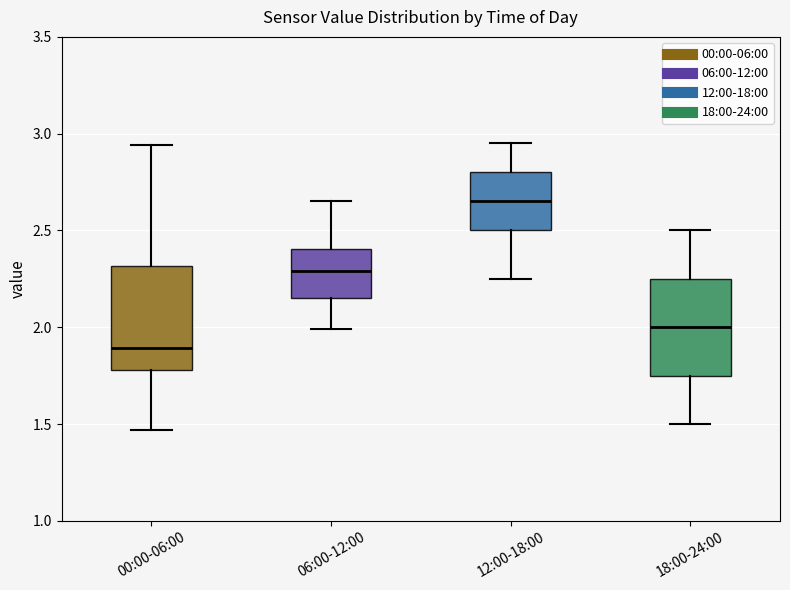

Reading left to right, transcribe this box plot: for each box, give where its median line is, the range the box spans, and where its two whiskers end, as read against the y-axis. The values are not printed on the chart, so give them approximately, as read against the axis.

00:00-06:00: median 1.90, box 1.80 to 2.30, whiskers 1.45 to 2.95
06:00-12:00: median 2.30, box 2.15 to 2.40, whiskers 2.00 to 2.65
12:00-18:00: median 2.65, box 2.50 to 2.80, whiskers 2.25 to 2.95
18:00-24:00: median 2.00, box 1.75 to 2.25, whiskers 1.50 to 2.50